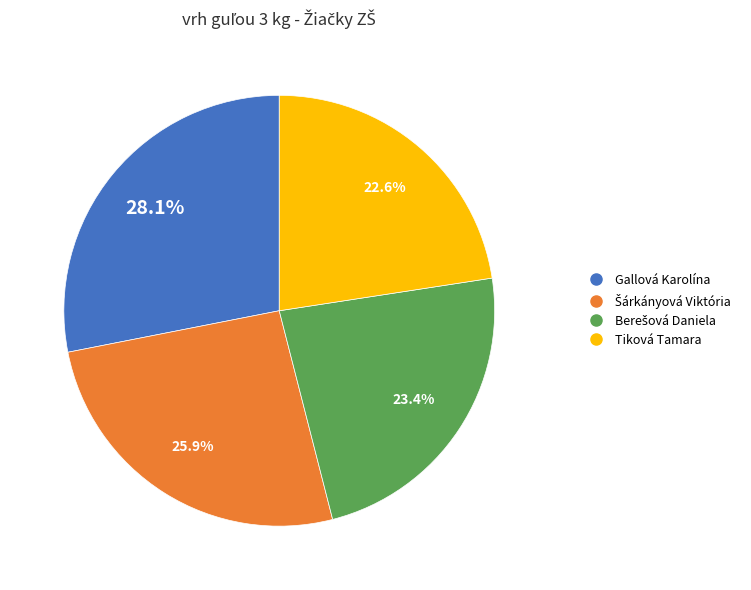

To the nearest percent, what is the difference between the largest and smallest slice percentages?

6%